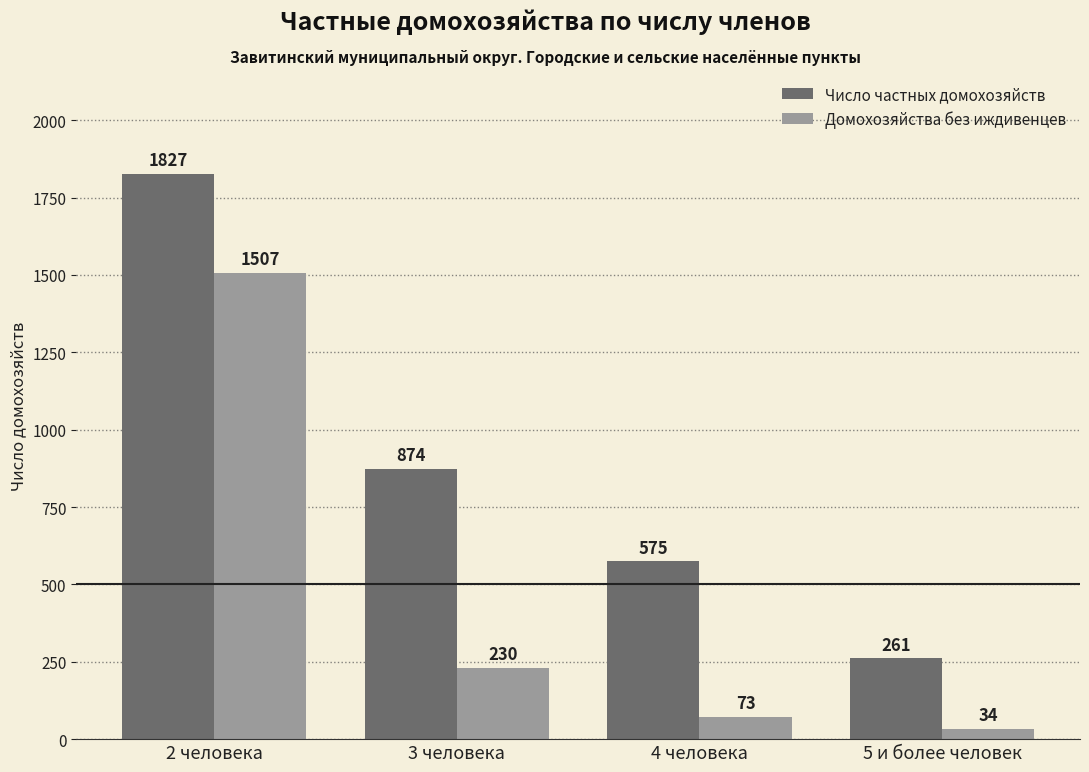

What is the value of the Число частных домохозяйств bar at the 1st from the left?

1827